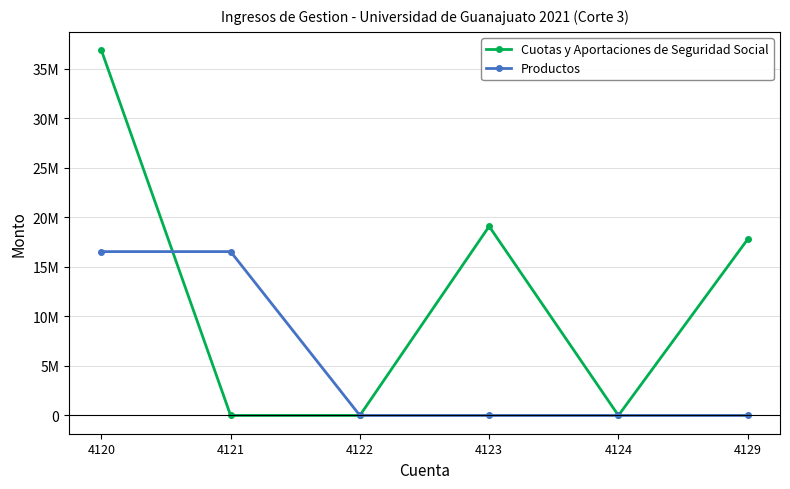

True or false: Cuotas y Aportaciones de Seguridad Social and Productos cross at least once.

True